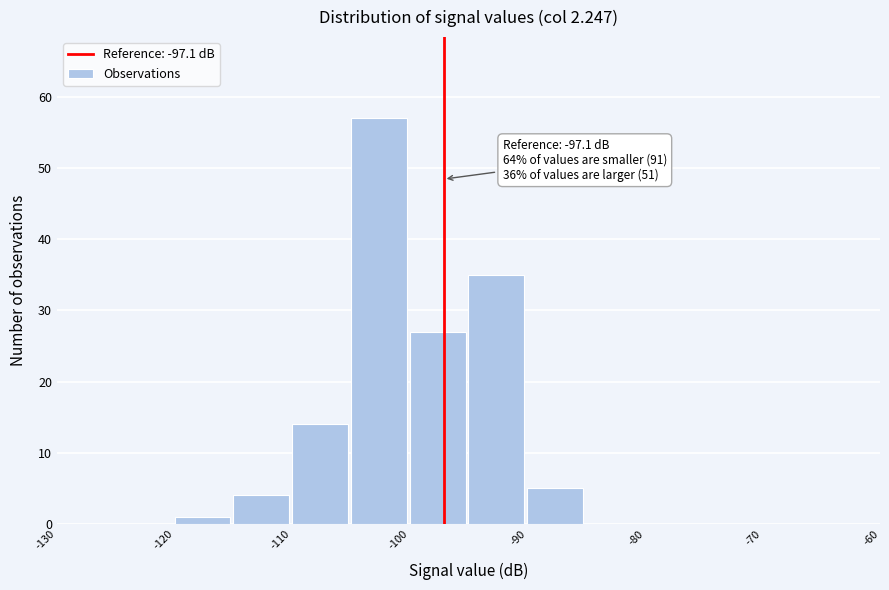

Over which range of the x-axis is the bar tallest?

-105 to -100